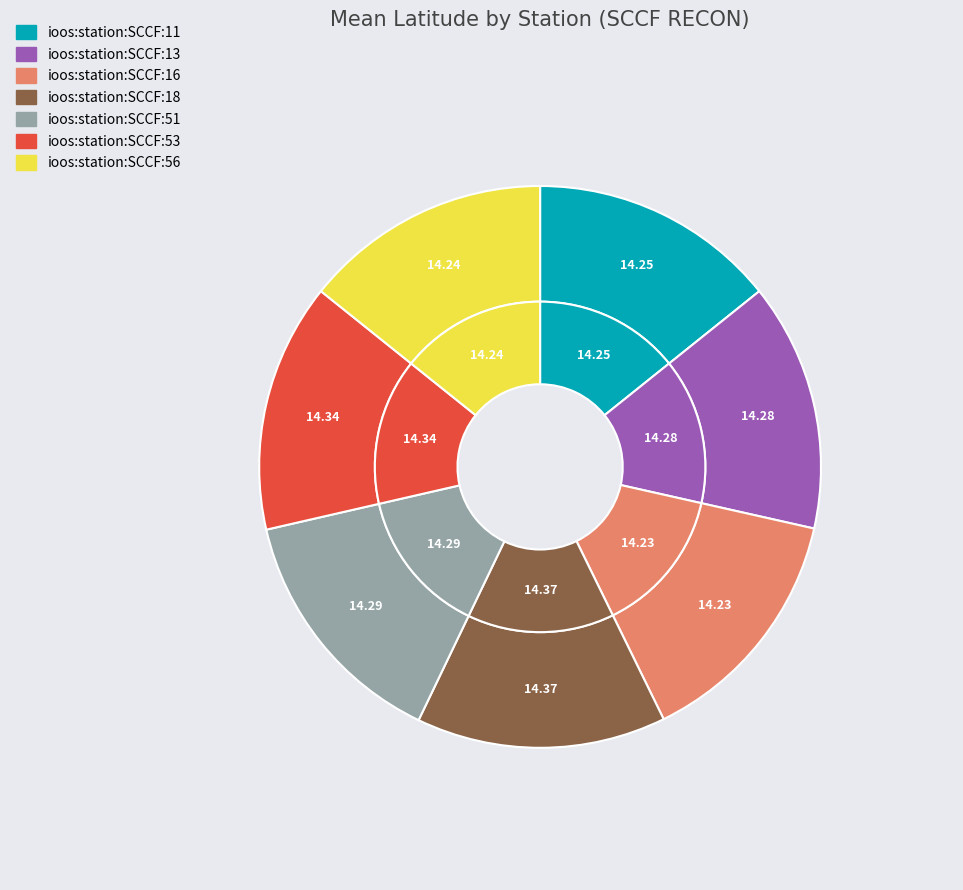

To the nearest percent, what is the combined percentage of ioos:station:SCCF:56 and ioos:station:SCCF:53?

29%